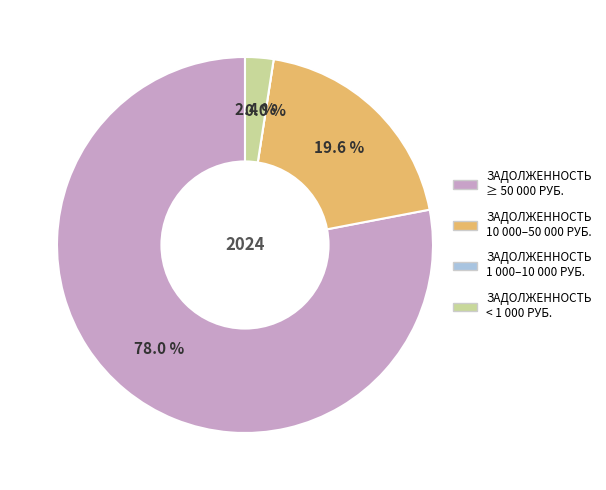

True or false: 24 accounts for 13% of the total.

False